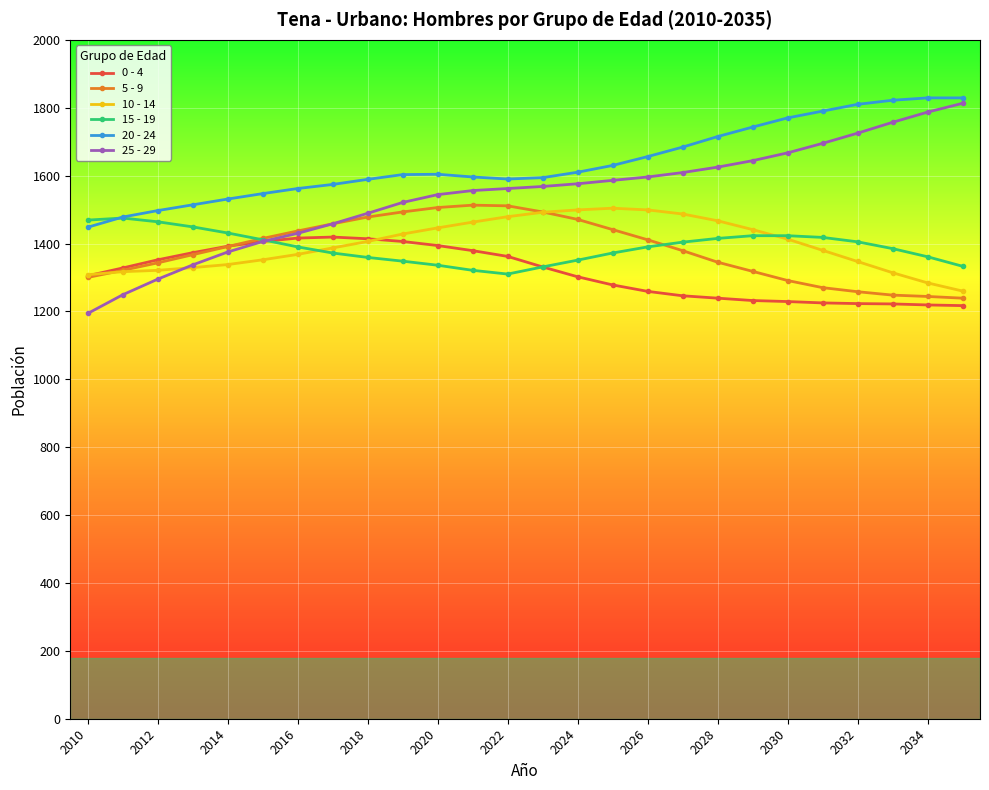

How many lines are shown in the chart?

6